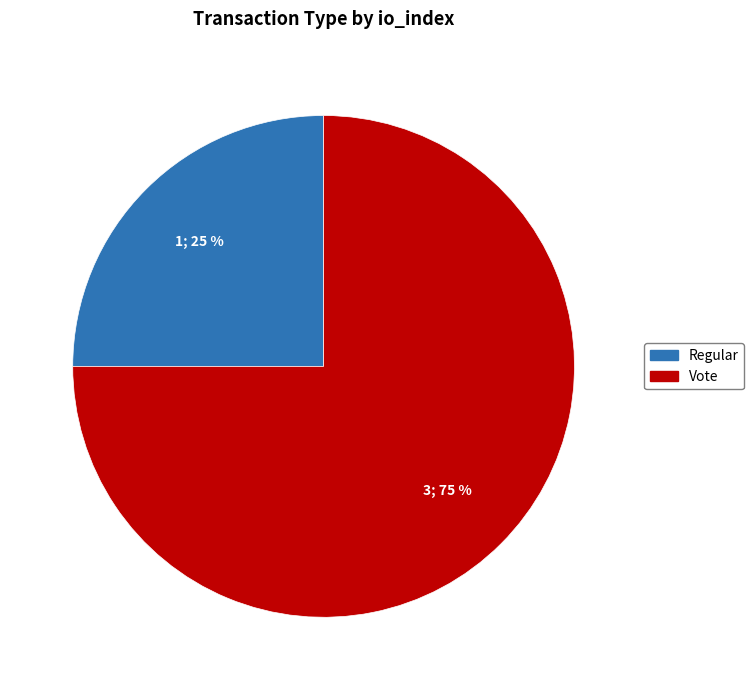

To the nearest percent, what portion does Regular represent?

25%